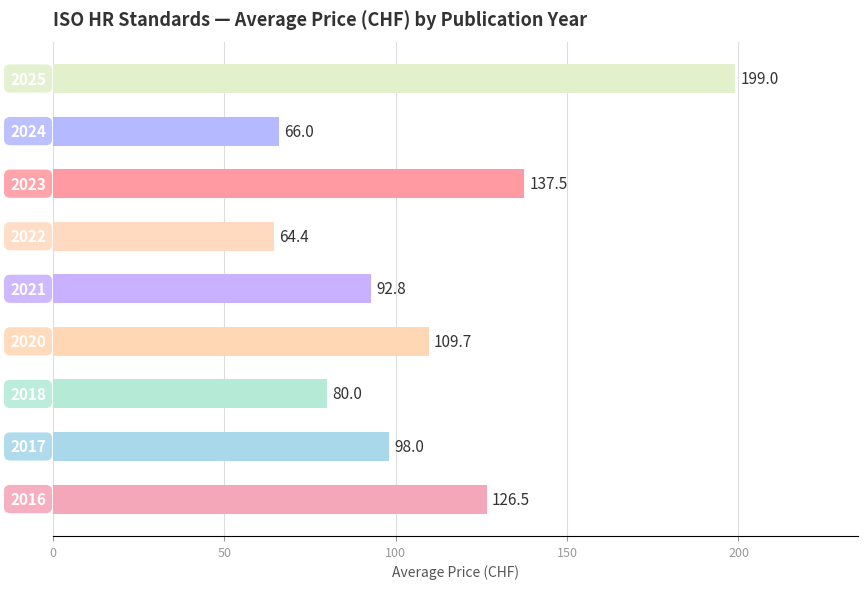

What is the greatest value displayed?

199.0